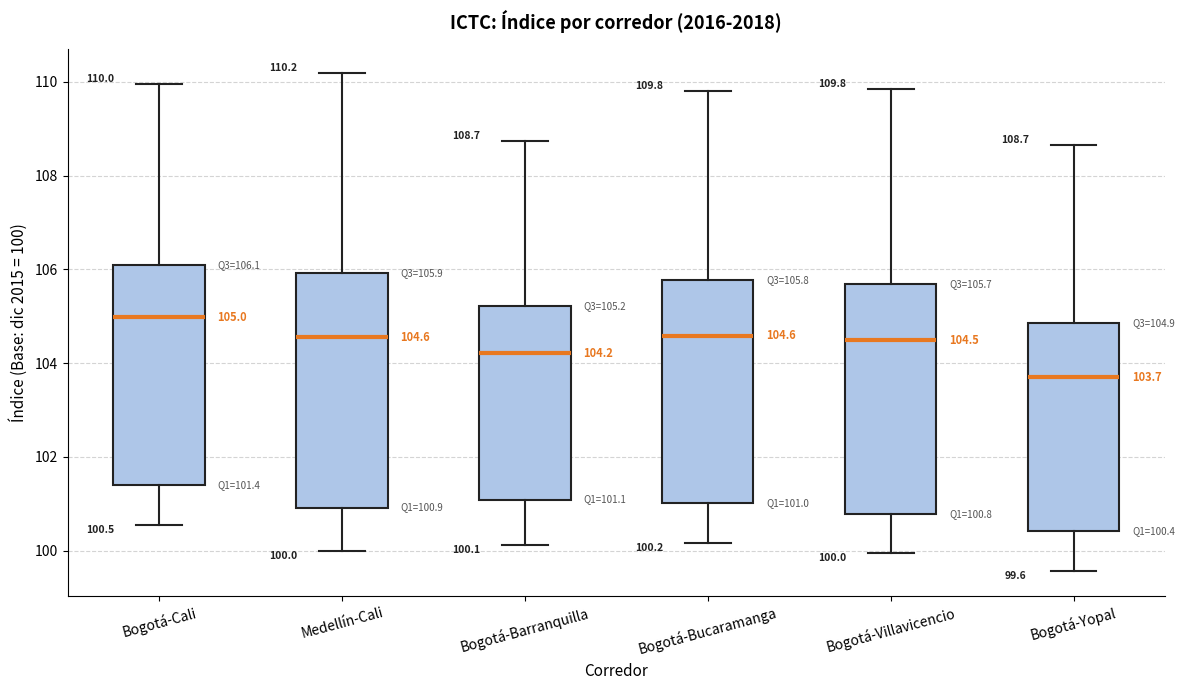

Which box has the lowest median line?

Bogotá-Yopal